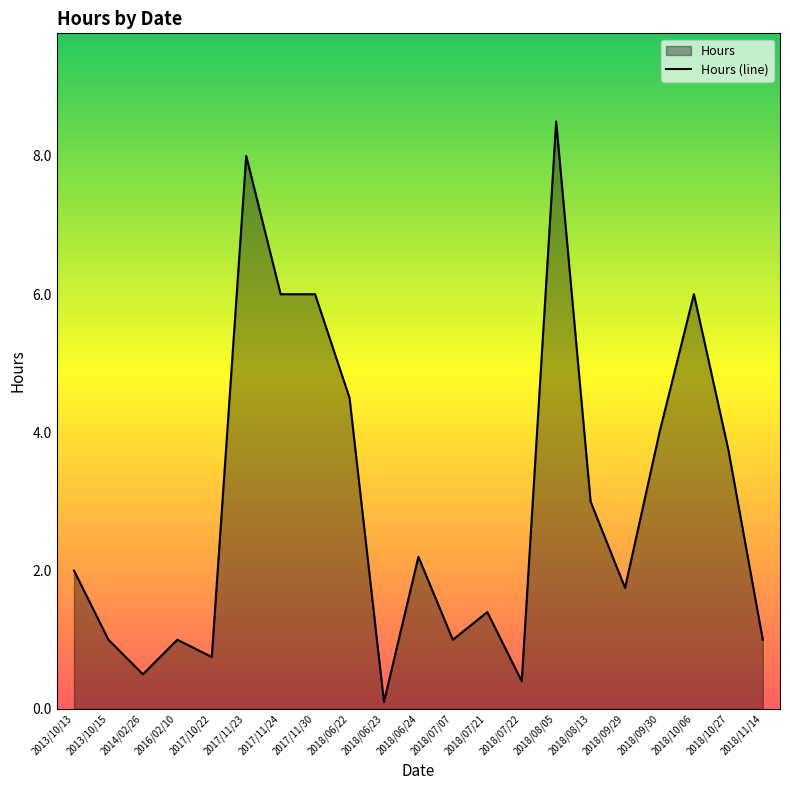

List the labels in order of value, smallest first.

2018/06/23, 2018/07/22, 2014/02/26, 2017/10/22, 2013/10/15, 2016/02/10, 2018/07/07, 2018/11/14, 2018/07/21, 2018/09/29, 2013/10/13, 2018/06/24, 2018/08/13, 2018/10/27, 2018/09/30, 2018/06/22, 2017/11/24, 2017/11/30, 2018/10/06, 2017/11/23, 2018/08/05